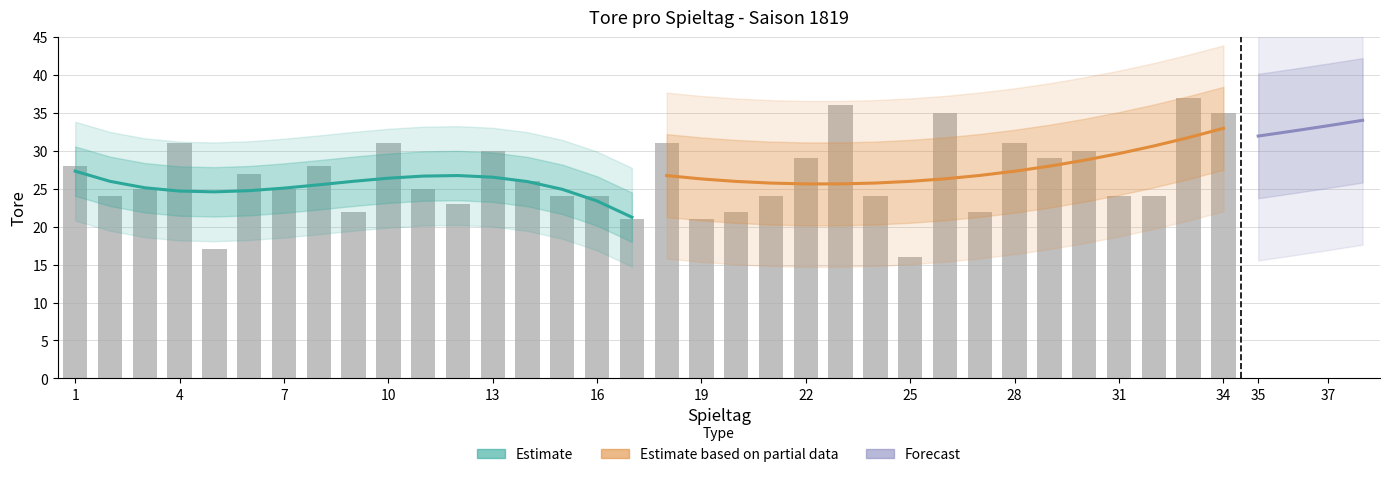

How many data points are above 25?

16